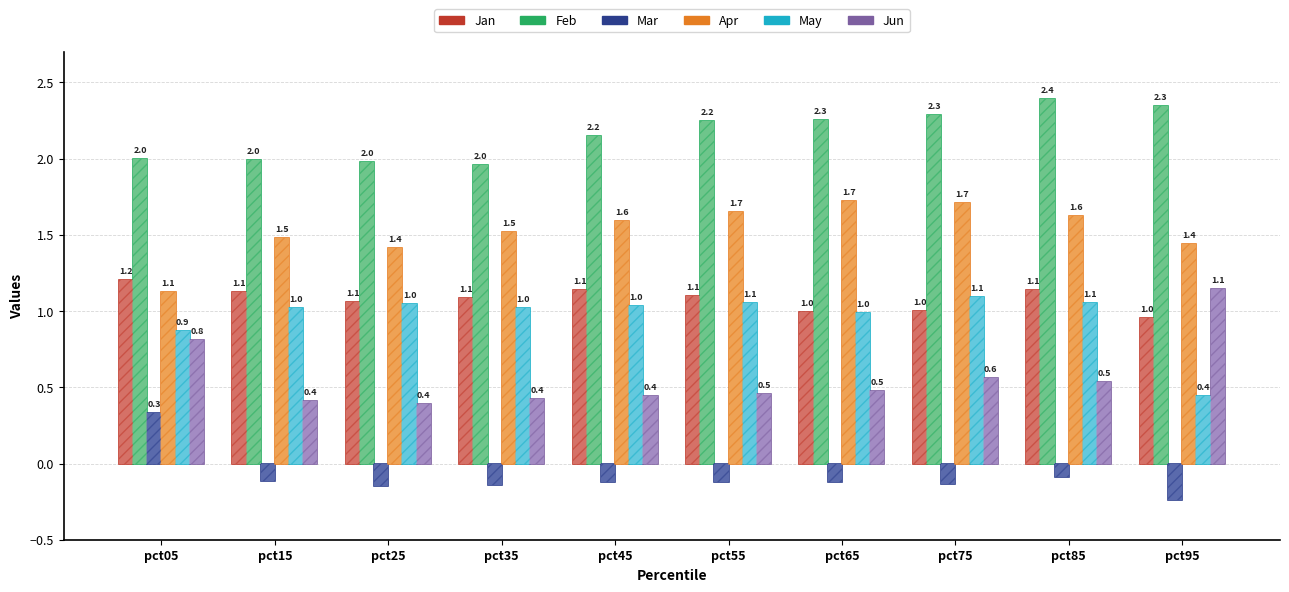

Between pct45 and pct85, which series saw the biggest shift?

Feb